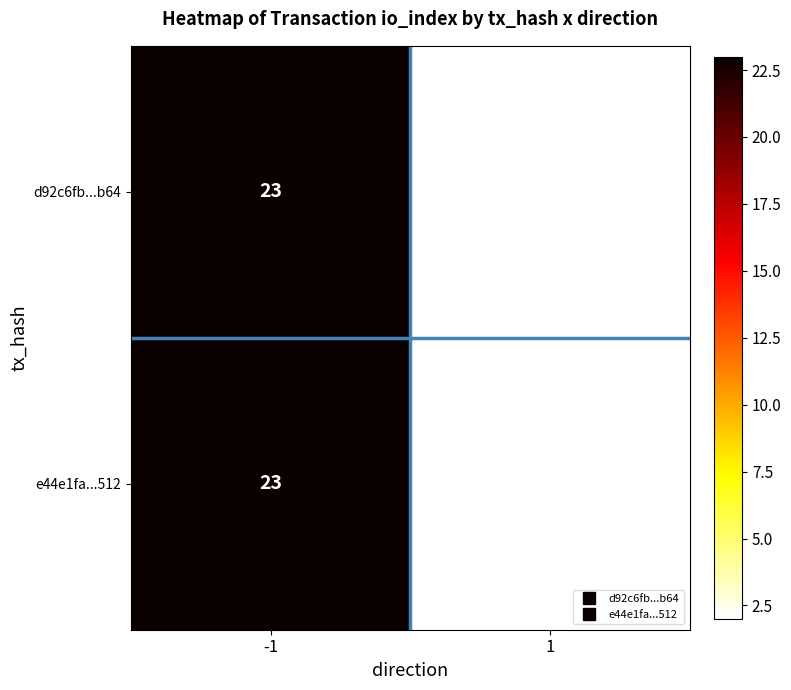

Rank the categories by d92c6fb...b64 value from highest to lowest.

-1, 1